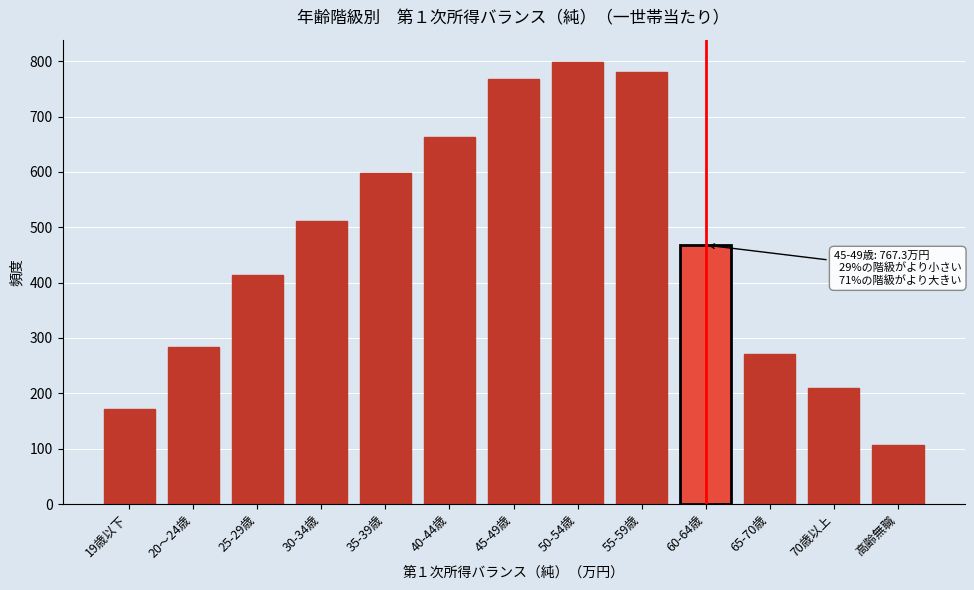

Reading left to right, extract all data points from this chart.

19歳以下=170.9	20～24歳=284.0	25-29歳=414.2	30-34歳=511.5	35-39歳=597.2	40-44歳=662.9	45-49歳=767.3	50-54歳=798.9	55-59歳=779.9	60-64歳=467.8	65-70歳=270.6	70歳以上=209.9	高齢無職=107.1